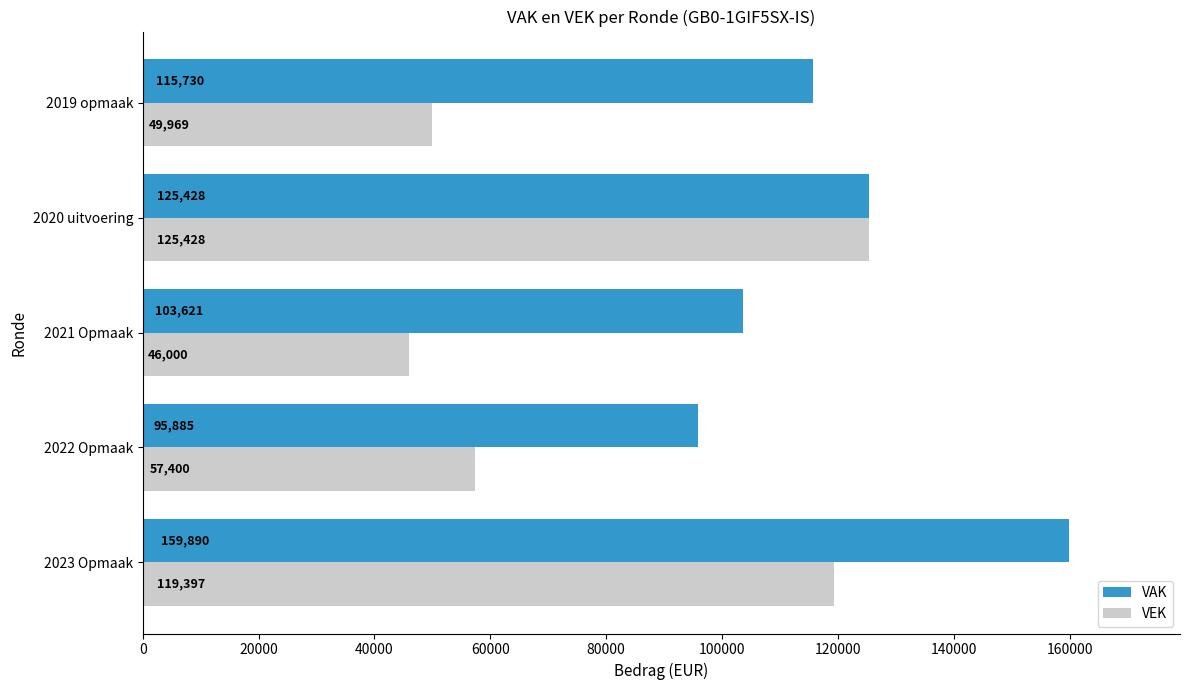

Which series changed the most between 2021 Opmaak and 2020 uitvoering?

VEK